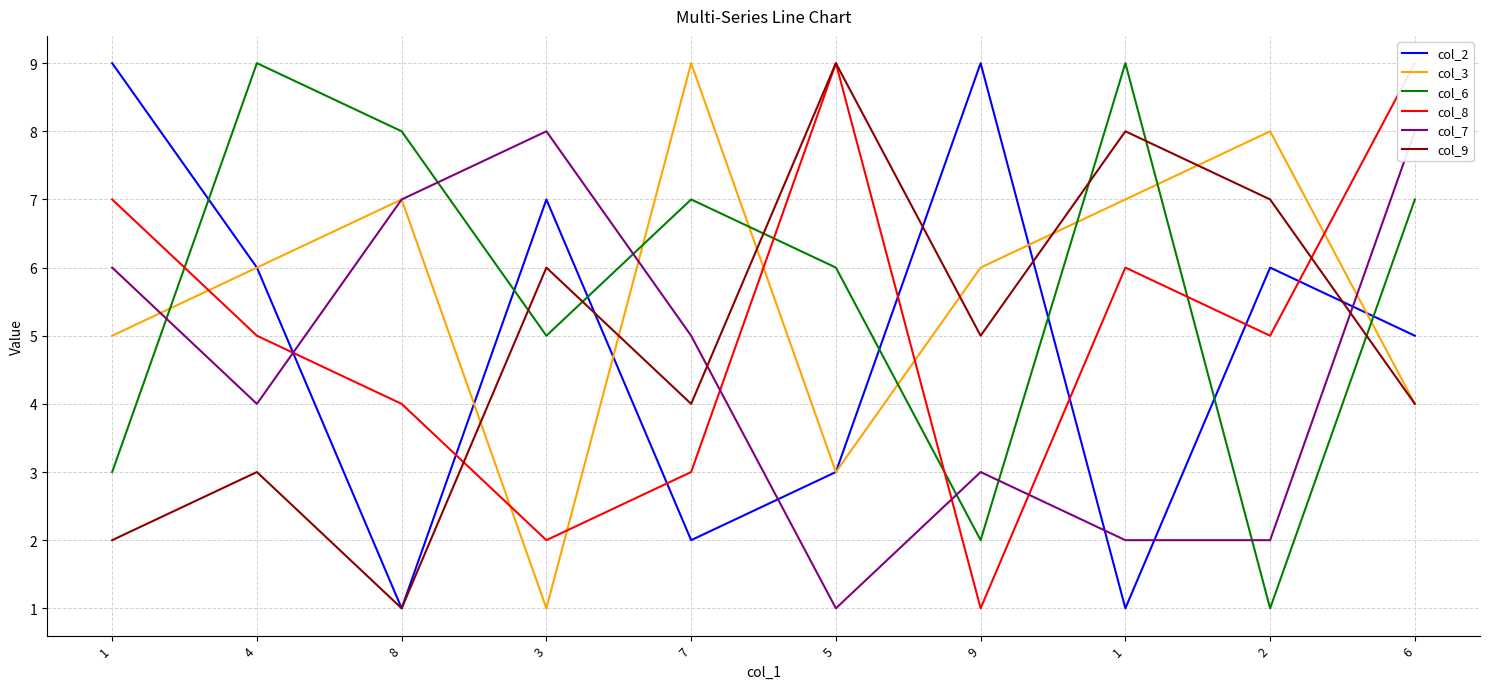

How many intersections are there between col_6 and col_7?

6